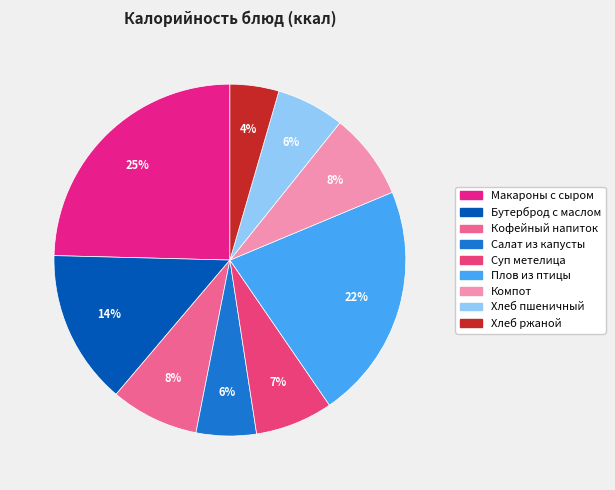

What is the smallest slice in the pie chart?

Хлеб ржаной